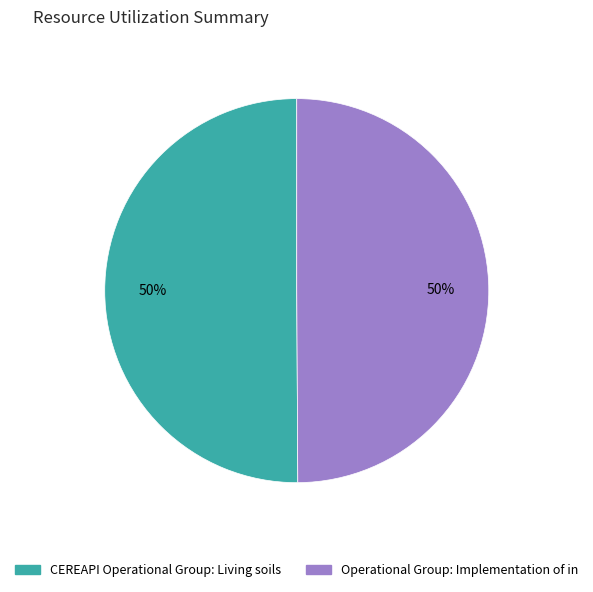

Combined, do Operational Group: Implementation of in and CEREAPI Operational Group: Living soils account for over 50%?

Yes